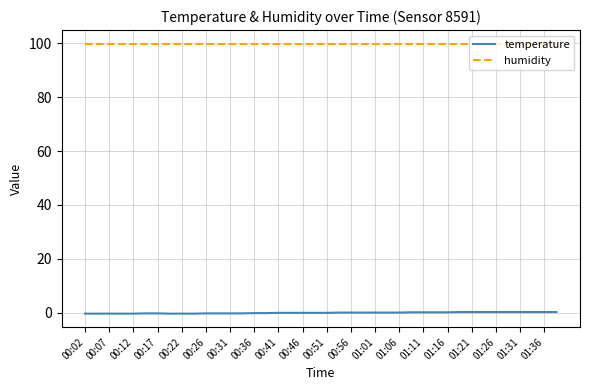

How many lines are shown in the chart?

2